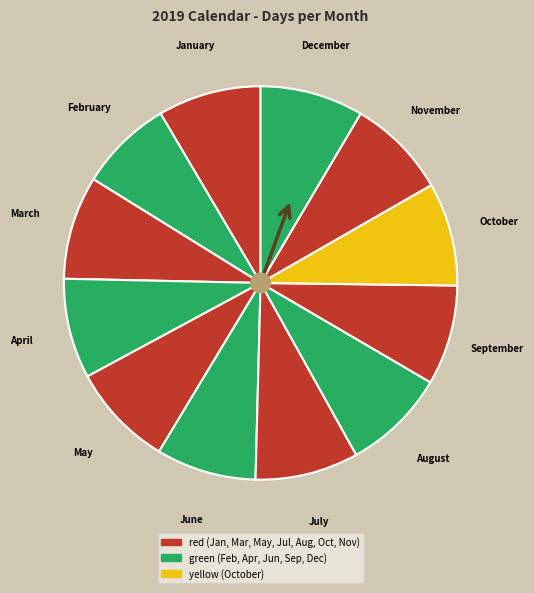

Do February and November together represent more than half of the pie?

No